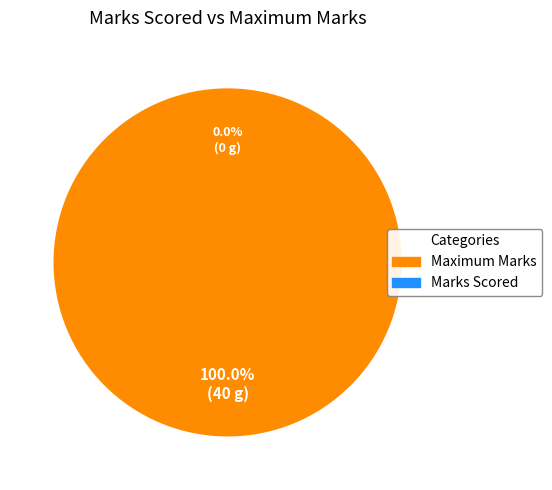

Is there any slice that represents more than half of the pie?

No